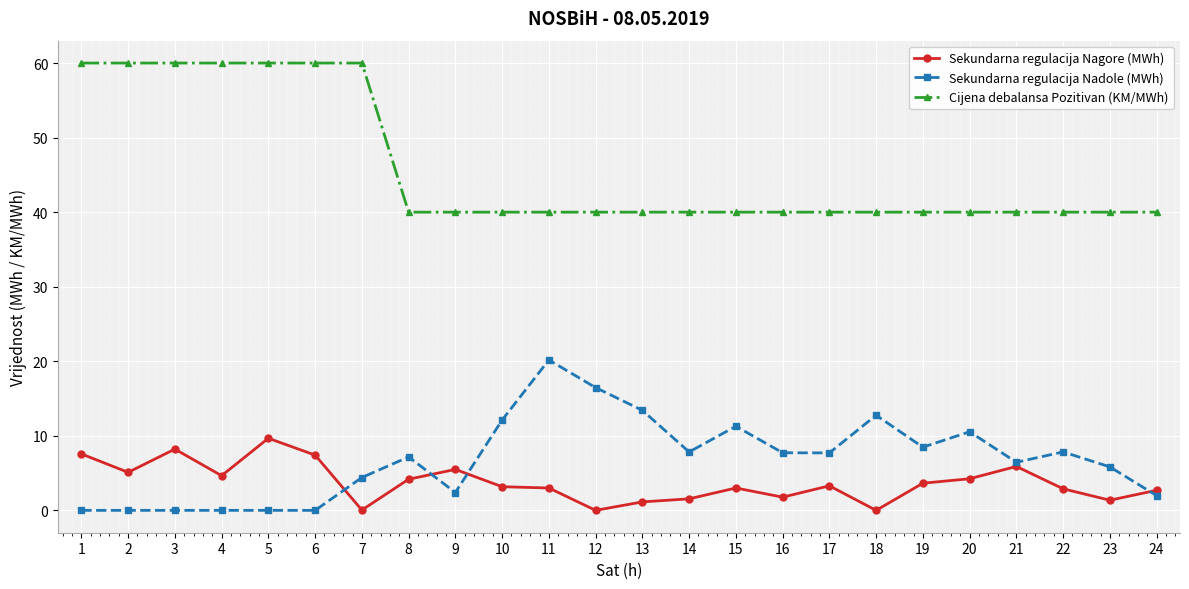

The Sekundarna regulacija Nadole (MWh) series shows 11.1 at 17. True or false?

False